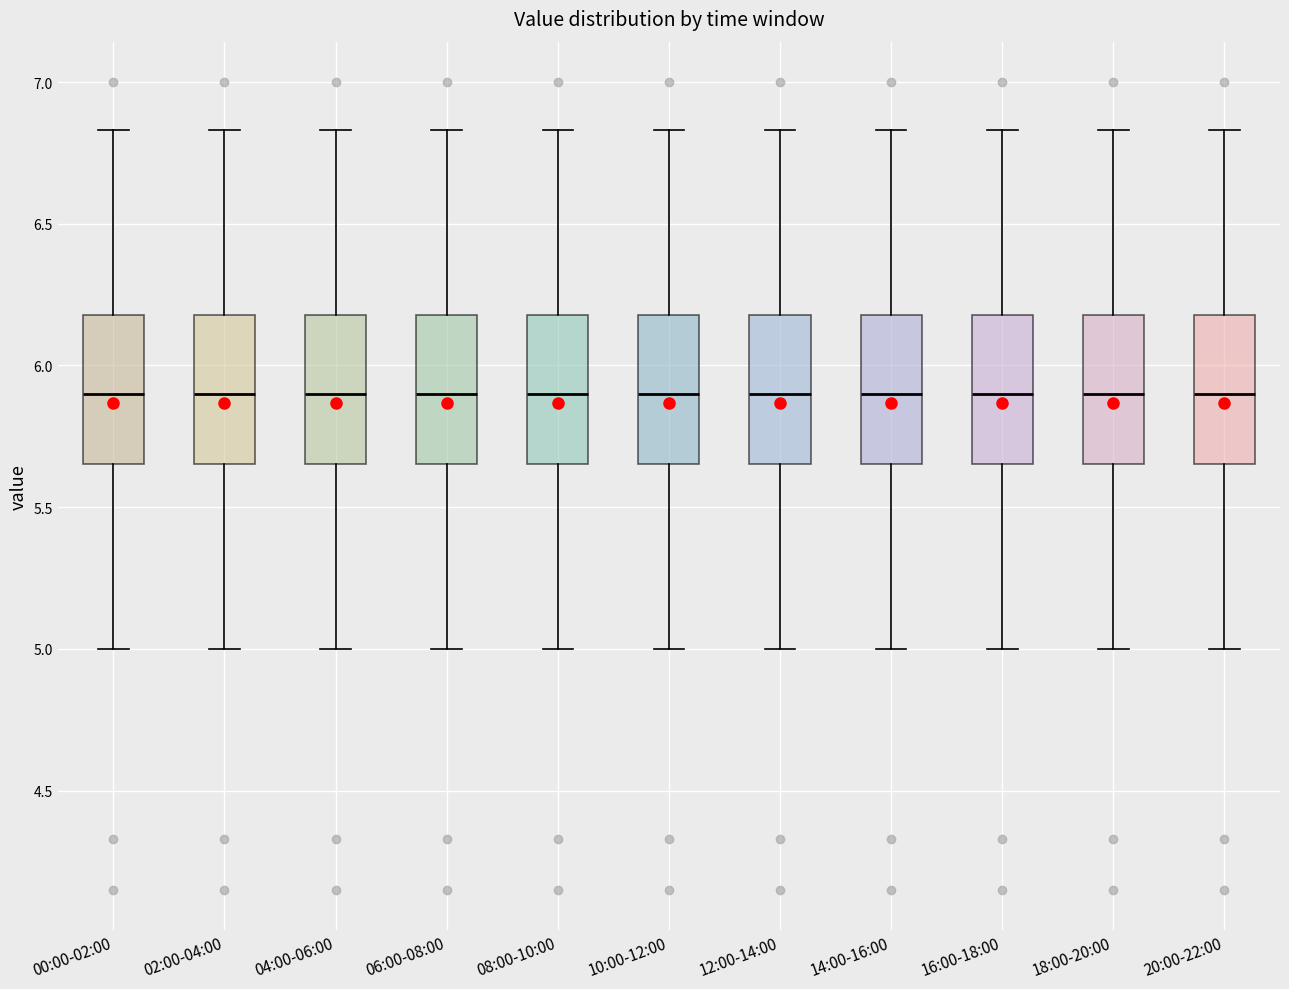

Reading left to right, read every box against the y-axis: the position of its median line, the range the box covers, and the ends of its whiskers. The values are not printed on the chart, so give them approximately, as read against the axis.

00:00-02:00: median 5.90, box 5.65 to 6.20, whiskers 5.00 to 6.85
02:00-04:00: median 5.90, box 5.65 to 6.20, whiskers 5.00 to 6.85
04:00-06:00: median 5.90, box 5.65 to 6.20, whiskers 5.00 to 6.85
06:00-08:00: median 5.90, box 5.65 to 6.20, whiskers 5.00 to 6.85
08:00-10:00: median 5.90, box 5.65 to 6.20, whiskers 5.00 to 6.85
10:00-12:00: median 5.90, box 5.65 to 6.20, whiskers 5.00 to 6.85
12:00-14:00: median 5.90, box 5.65 to 6.20, whiskers 5.00 to 6.85
14:00-16:00: median 5.90, box 5.65 to 6.20, whiskers 5.00 to 6.85
16:00-18:00: median 5.90, box 5.65 to 6.20, whiskers 5.00 to 6.85
18:00-20:00: median 5.90, box 5.65 to 6.20, whiskers 5.00 to 6.85
20:00-22:00: median 5.90, box 5.65 to 6.20, whiskers 5.00 to 6.85